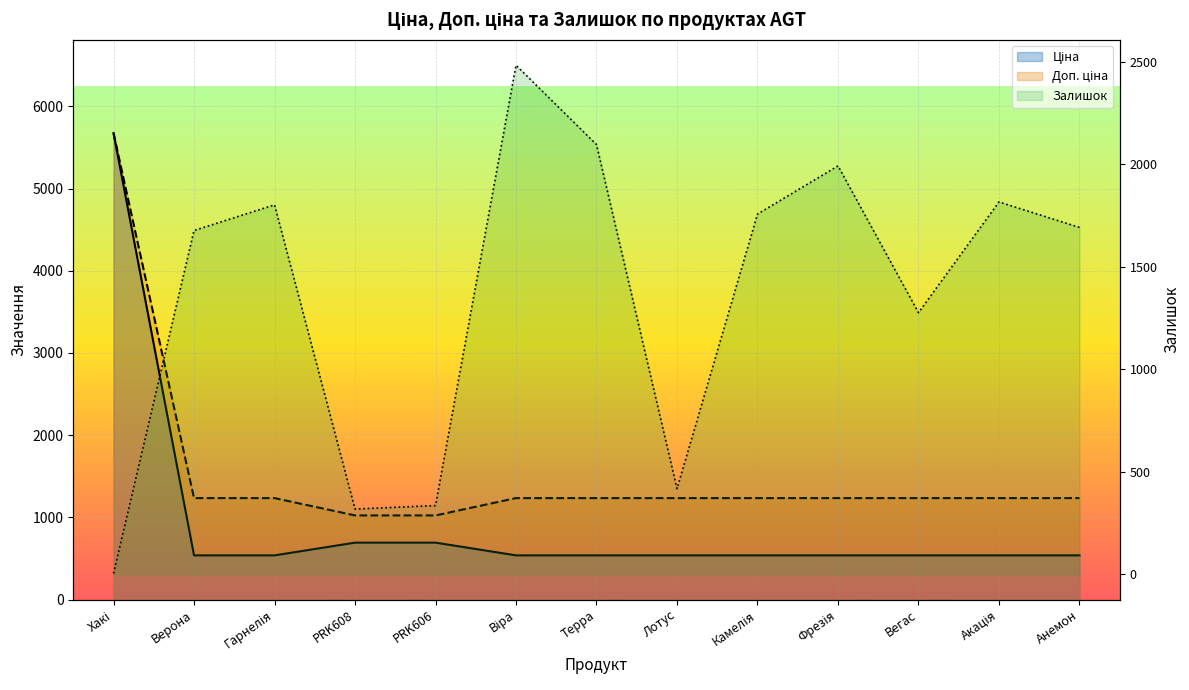

Is the value of Ціна at Гарнелія greater than the value of Доп. ціна at Терра?

No